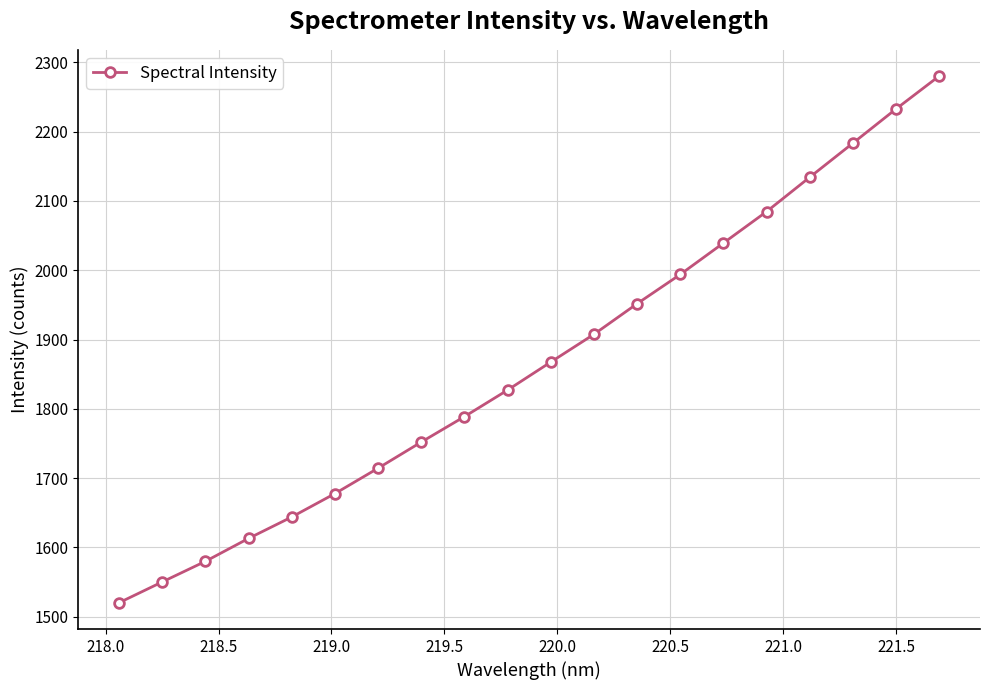

What is the smallest value displayed?

1520.3